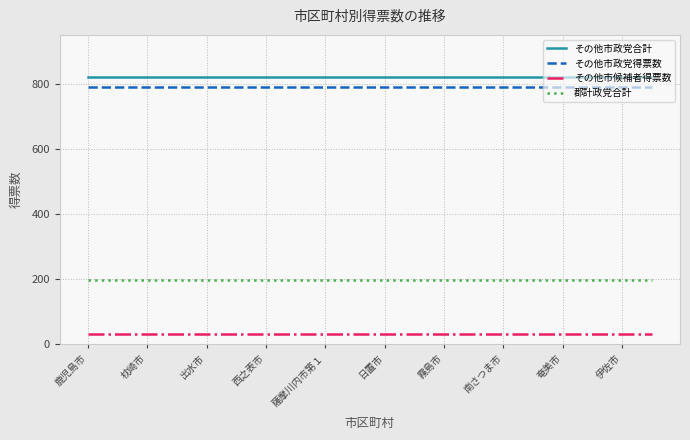

What is the smallest value displayed?

31